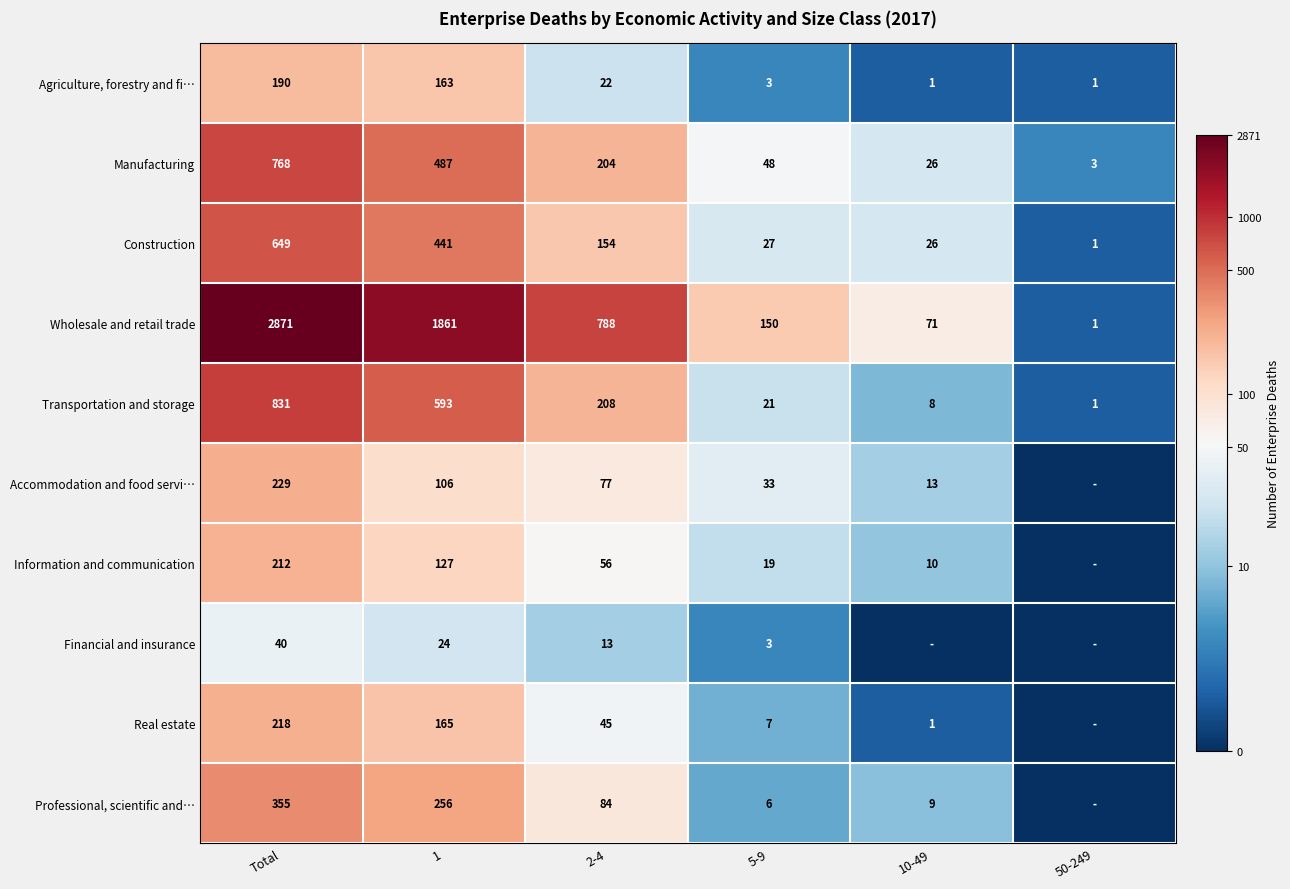

What is the difference between the maximum and minimum values in the Transportation and storage series?

830